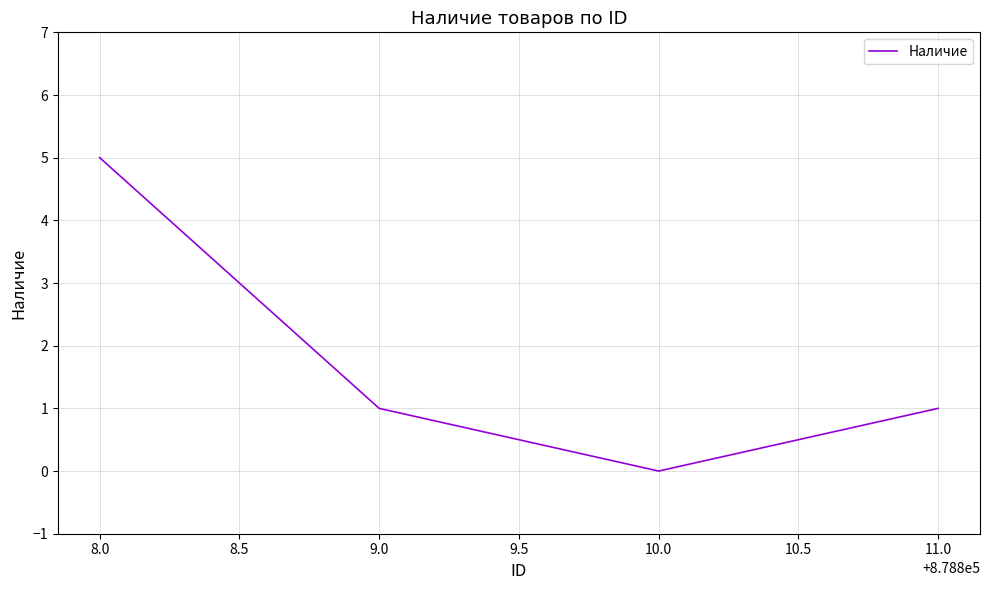

What position from the right is 8.0?

4